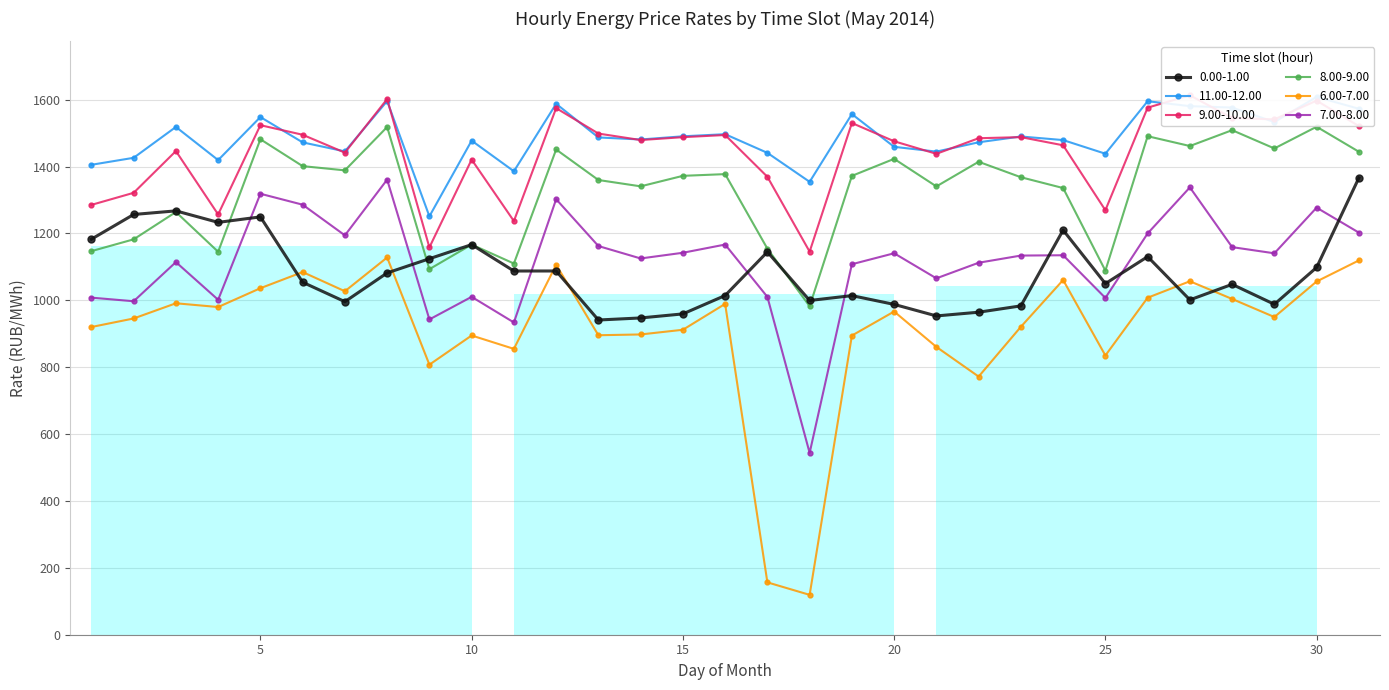

Which label corresponds to the largest value in the chart?

27